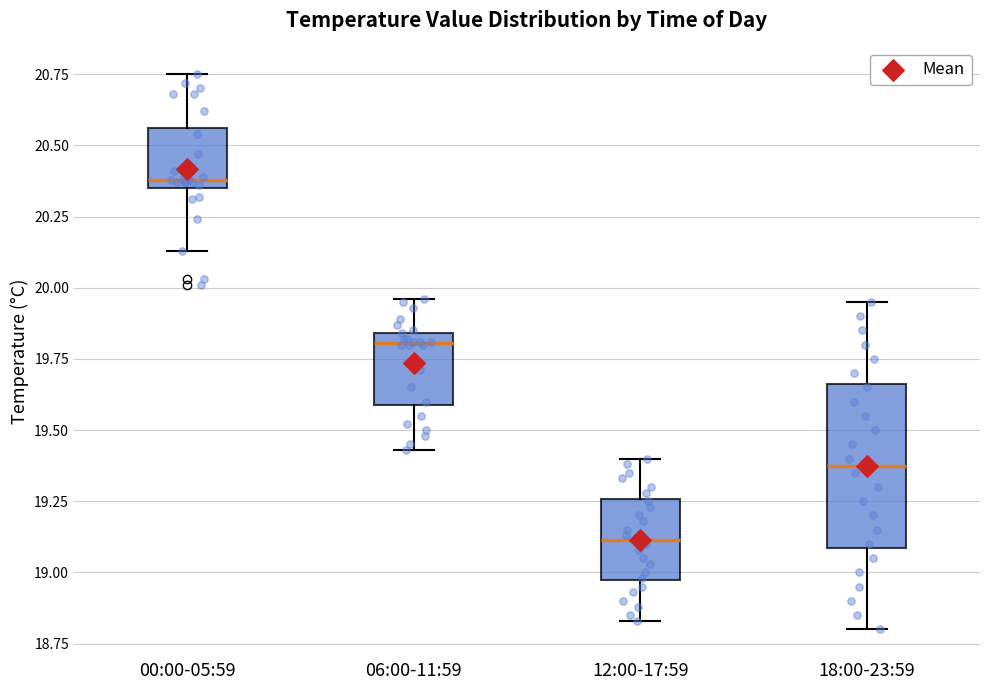

Comparing the boxes themselves (not the whiskers), which one is the tallest?

18:00-23:59